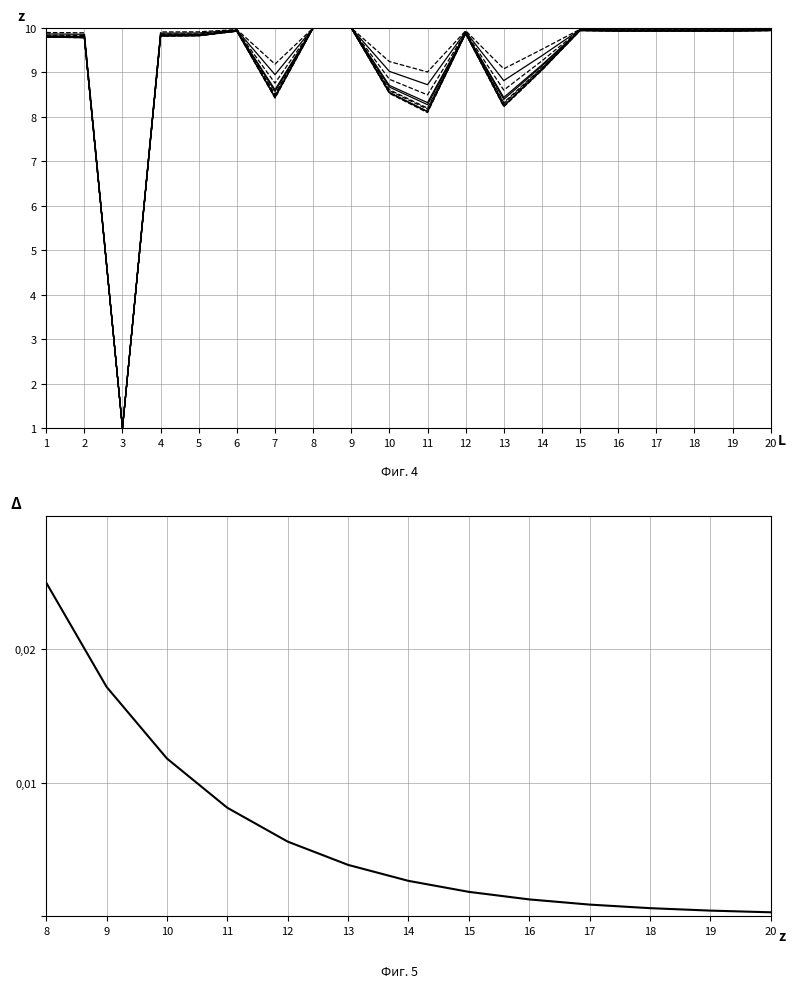

The value at 15 is 9.9. True or false?

True